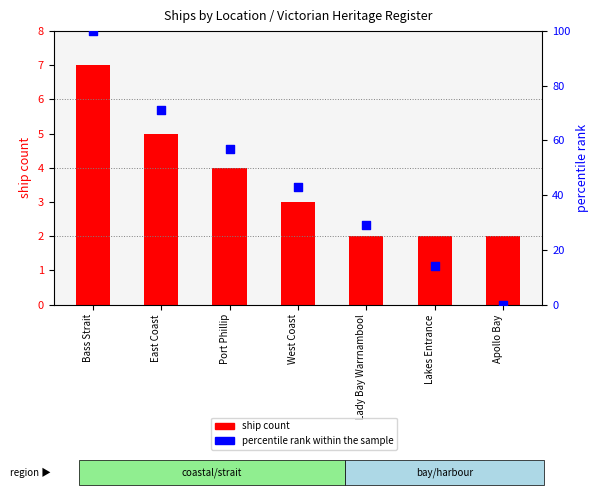

Which series contains the lowest Y value?

percentile rank within the sample